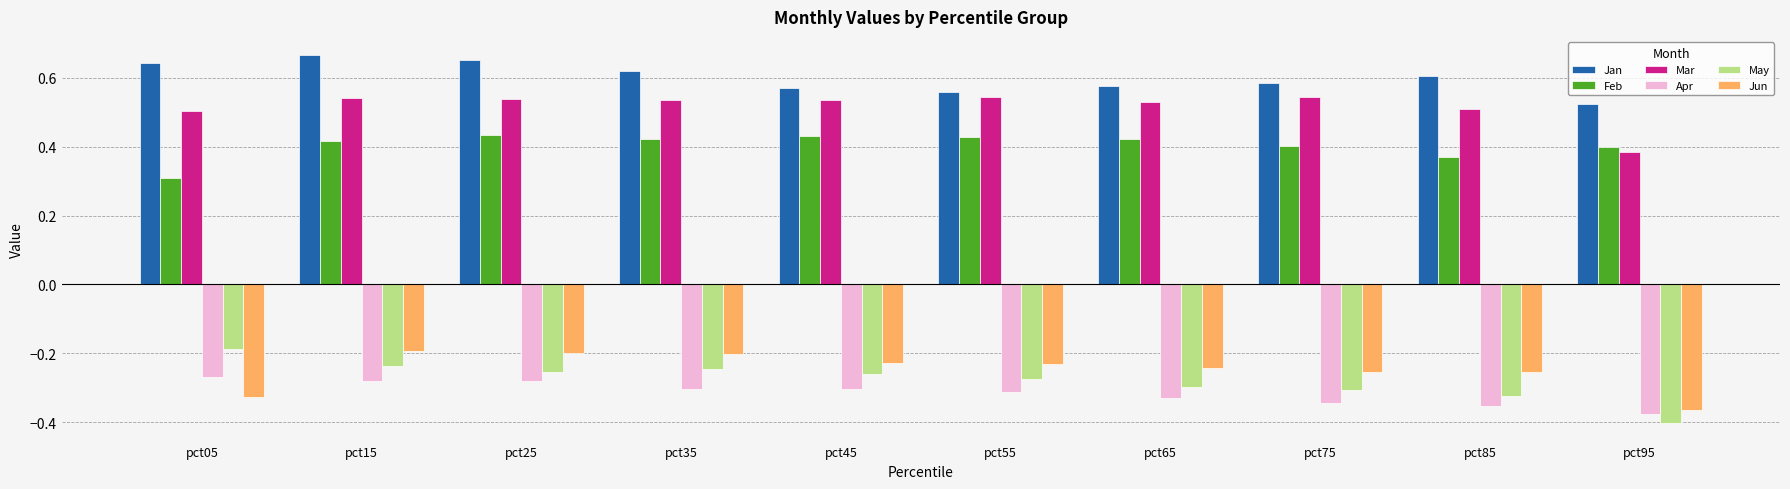

Which series has the largest total across all categories?

Jan